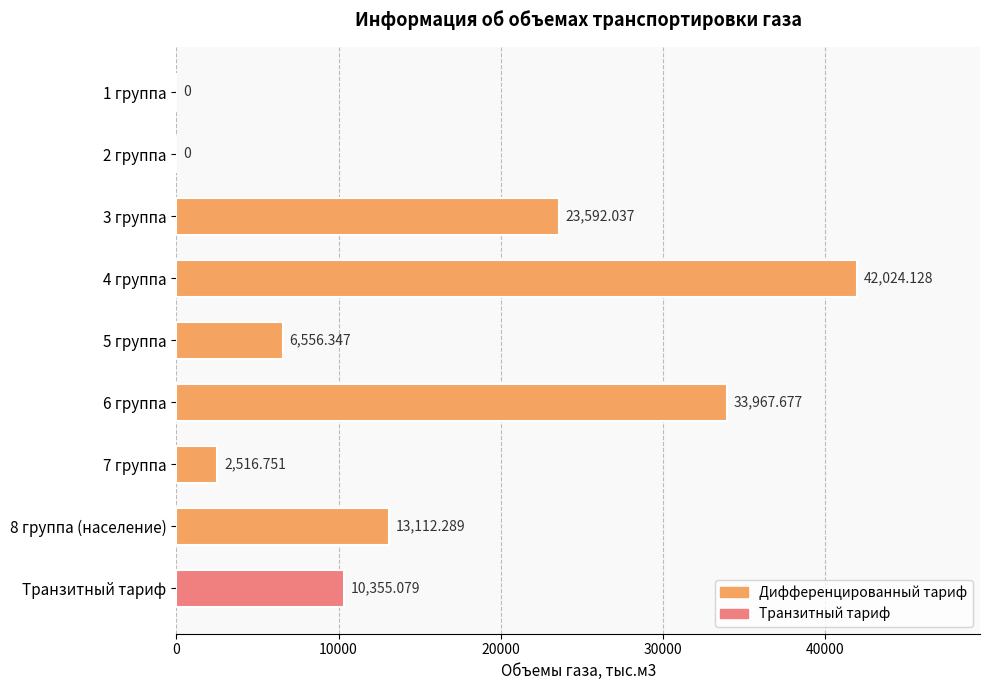

Approximately how many times larger is the value at 6 группа compared to Транзитный тариф?

3.3